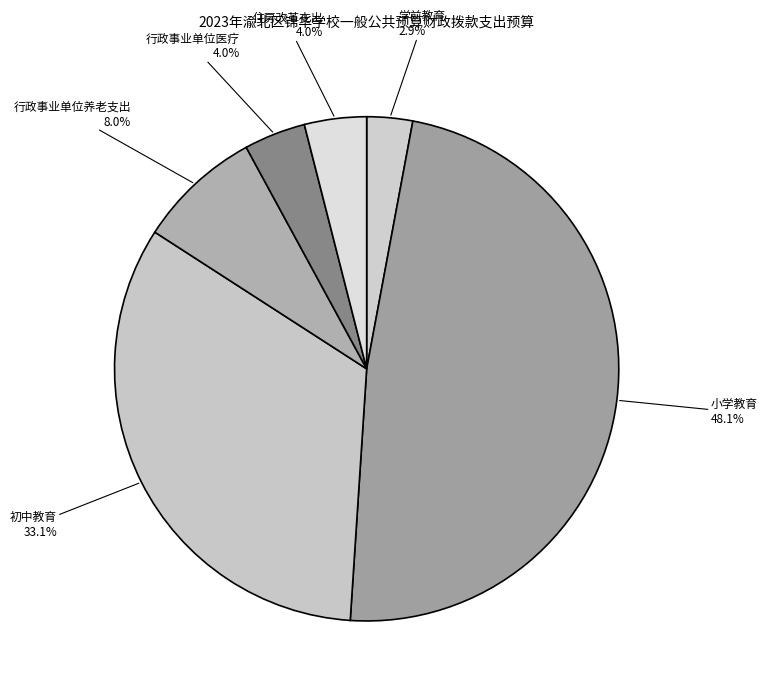

To the nearest percent, what percentage of the pie is 行政事业单位养老支出?

8%